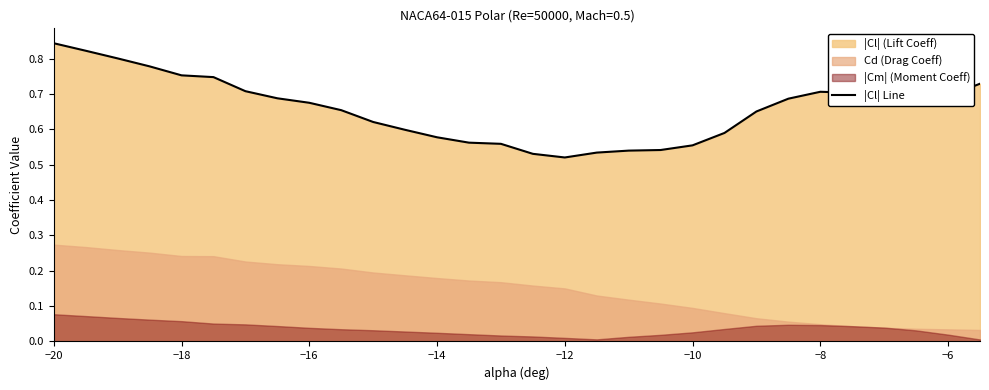

At which category does the data reach its first local valley?

−12